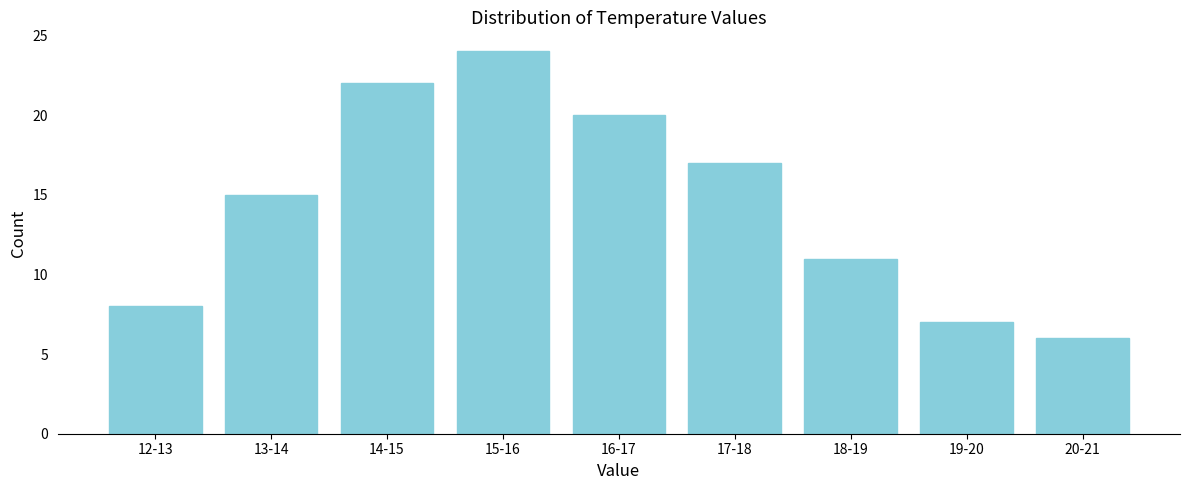

Reading left to right, transcribe all the data shown in this chart.

8	15	22	24	20	17	11	7	6